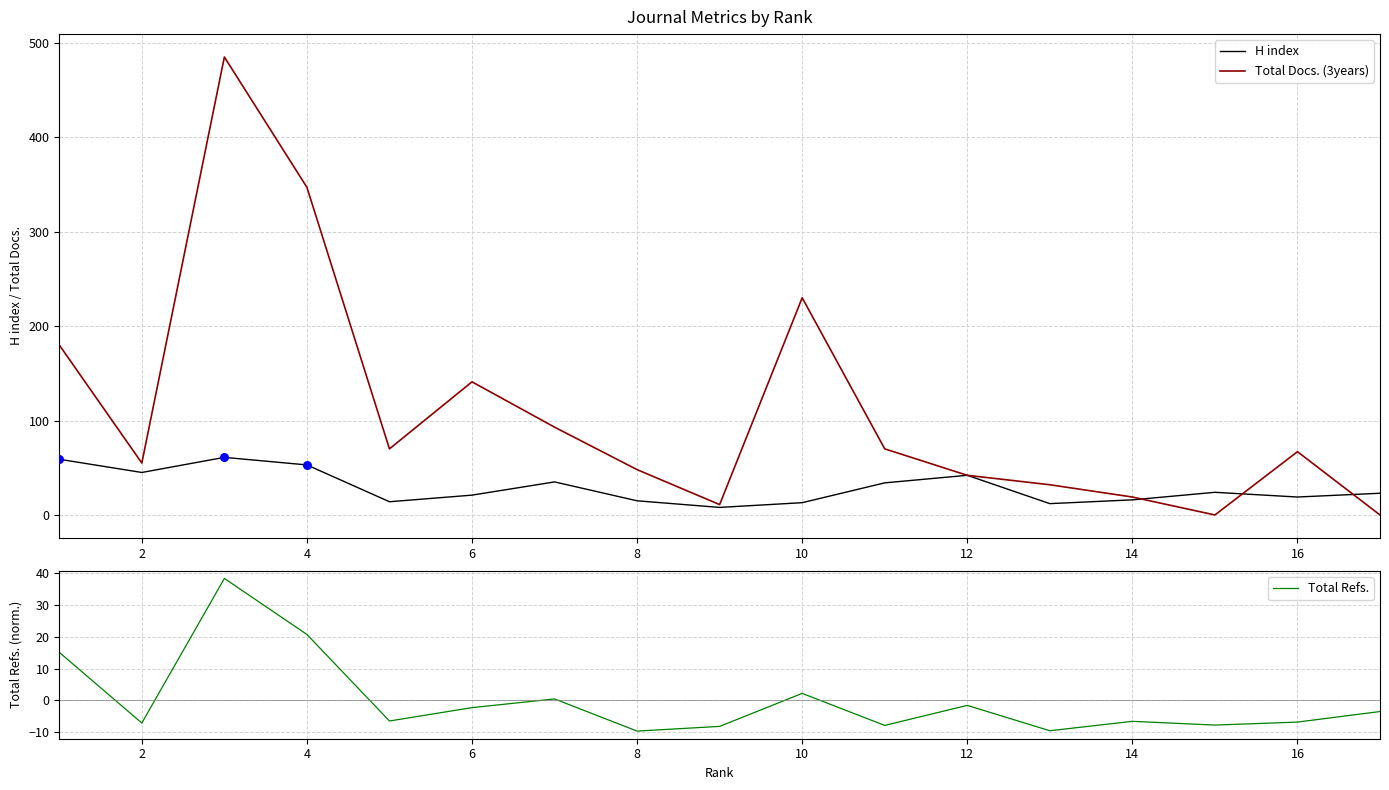

What is the highest value of the Total Refs. series?

38.3